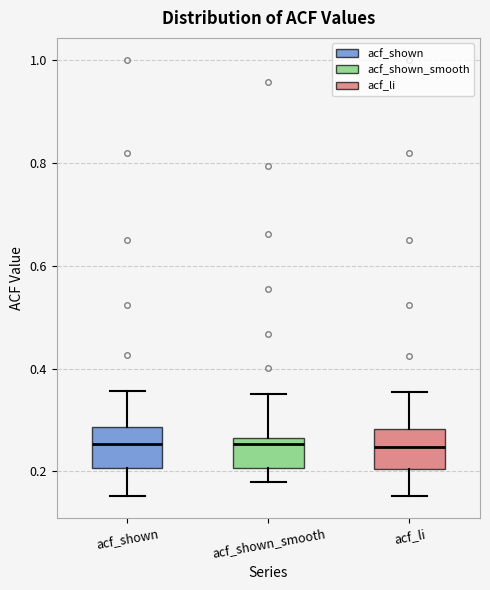

Reading left to right, read every box against the y-axis: the position of its median line, the range the box covers, and the ends of its whiskers. The values are not printed on the chart, so give them approximately, as read against the axis.

acf_shown: median 0.26, box 0.20 to 0.28, whiskers 0.16 to 0.36
acf_shown_smooth: median 0.26 (just below the box's upper edge), box 0.20 to 0.26, whiskers 0.18 to 0.36
acf_li: median 0.24, box 0.20 to 0.28, whiskers 0.16 to 0.36